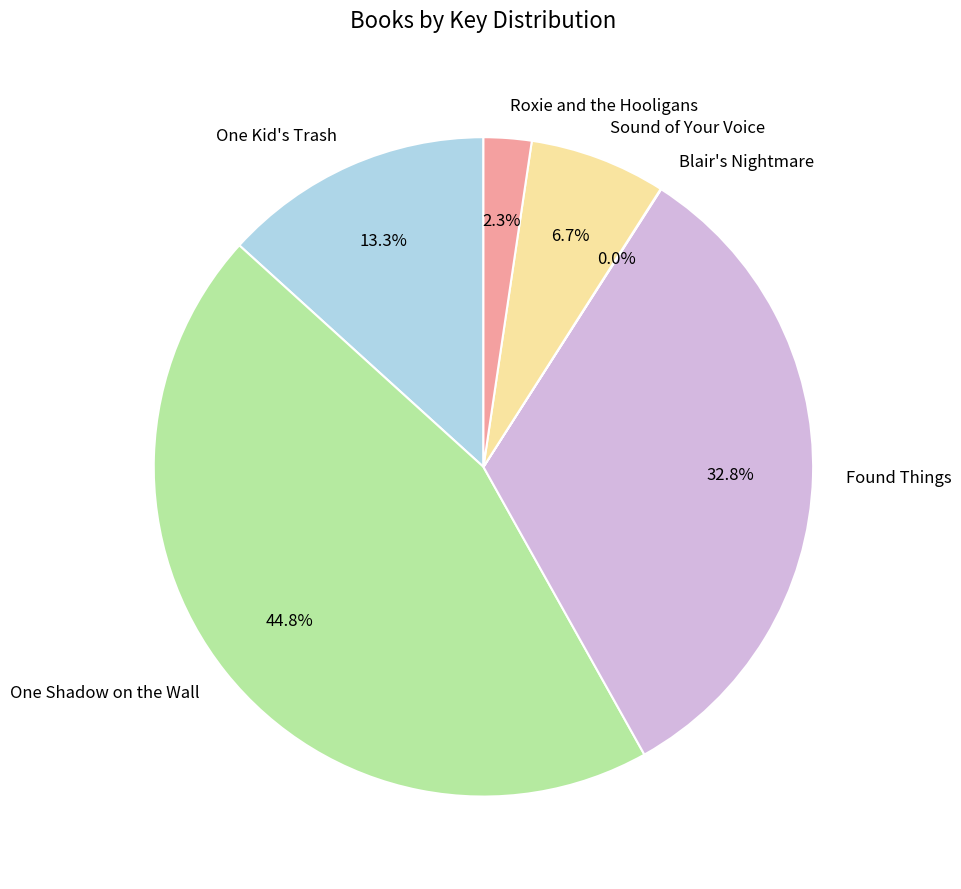

What is the ratio of the value at One Shadow on the Wall to the value at Sound of Your Voice?

6.7